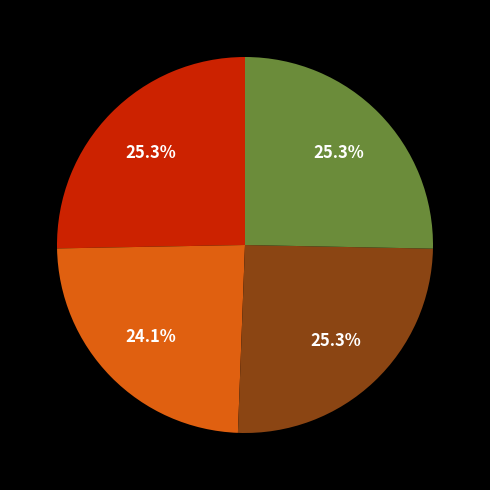

Is there any slice that represents more than half of the pie?

No